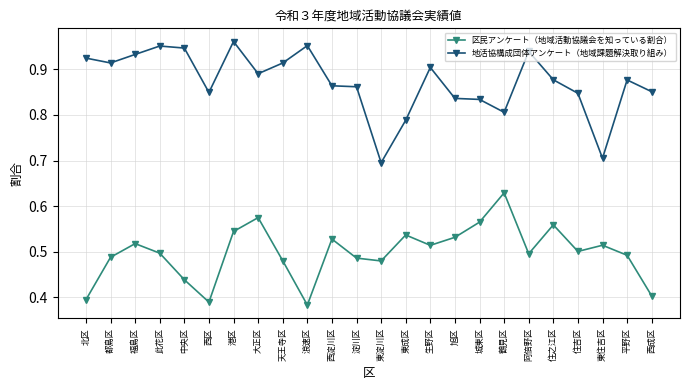

The value of 地活協構成団体アンケート（地域課題解決取り組み） at 鶴見区 is 1.3. True or false?

False